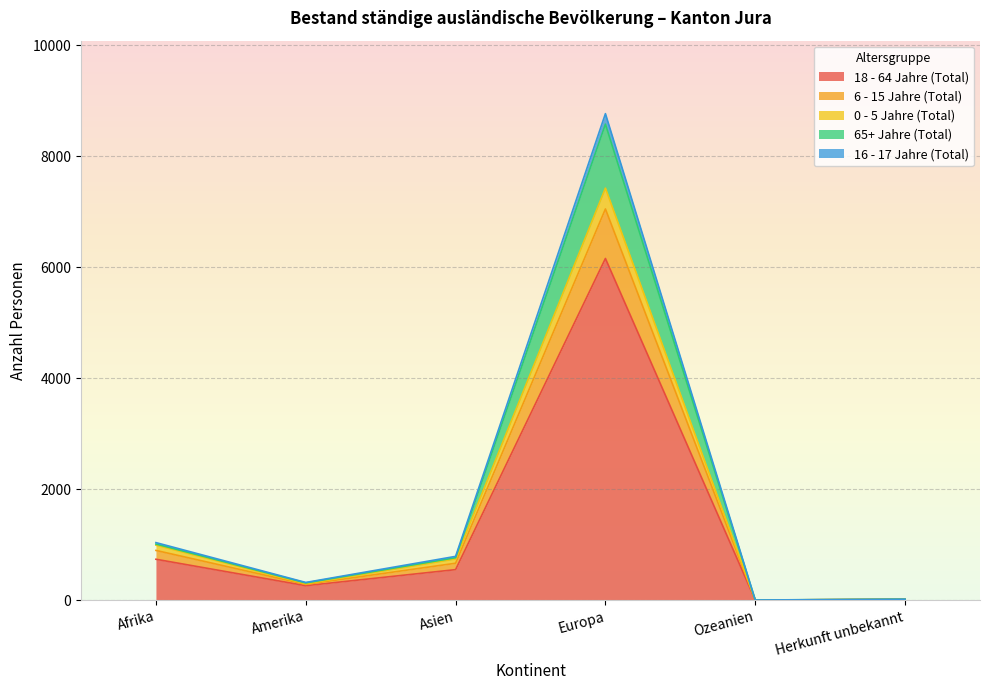

True or false: 18 - 64 Jahre (Total) has a value of 6155 at Europa.

True